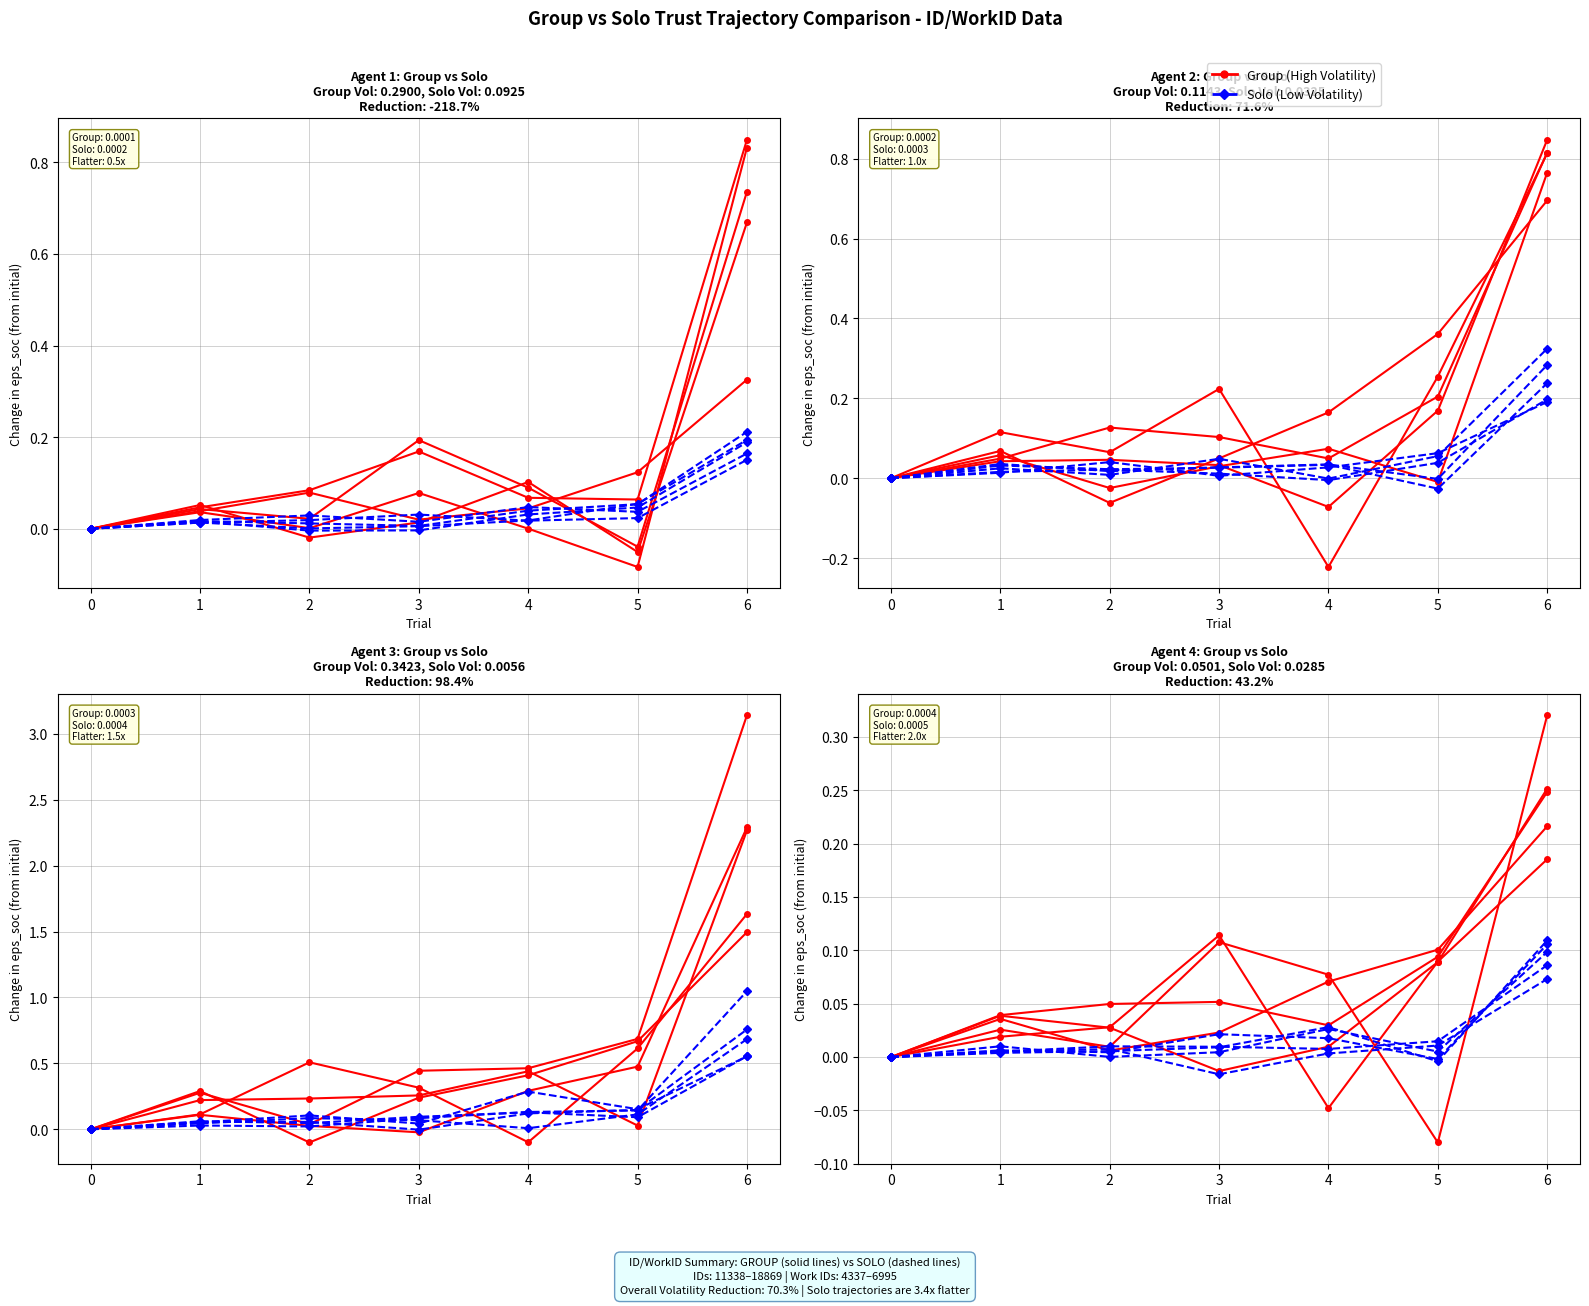

True or false: Group (High Volatility) and Solo (Low Volatility) cross at least once.

False